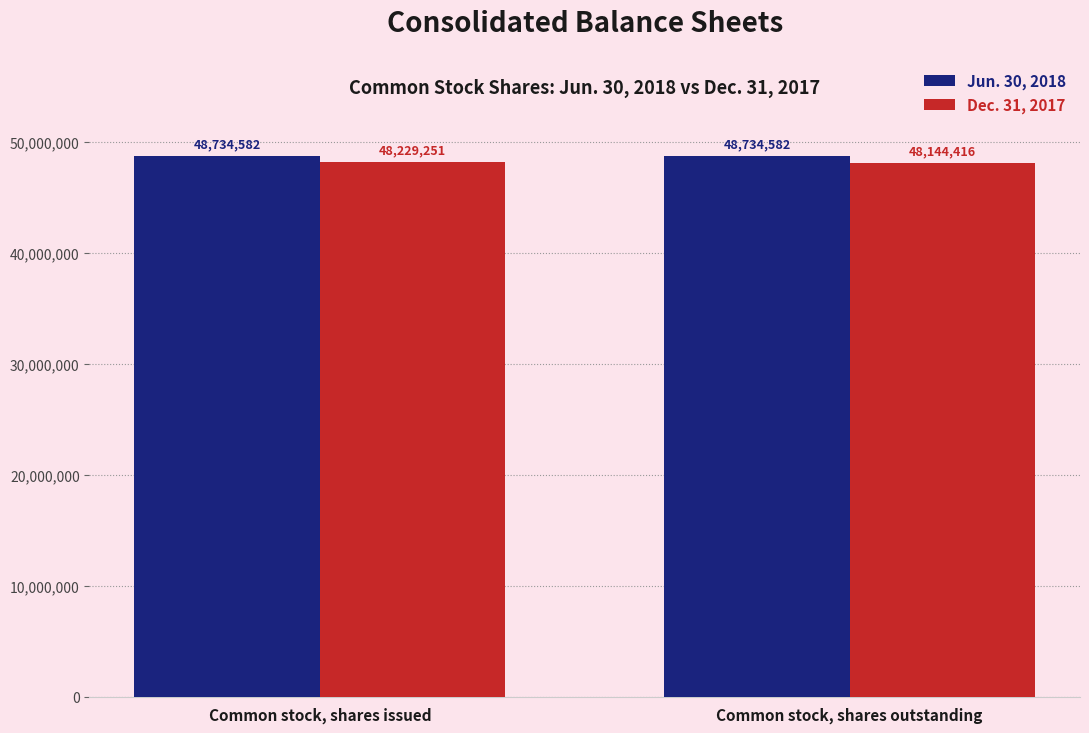

What is the sum of the Jun. 30, 2018 values at Common stock, shares issued and Common stock, shares outstanding?

97469164